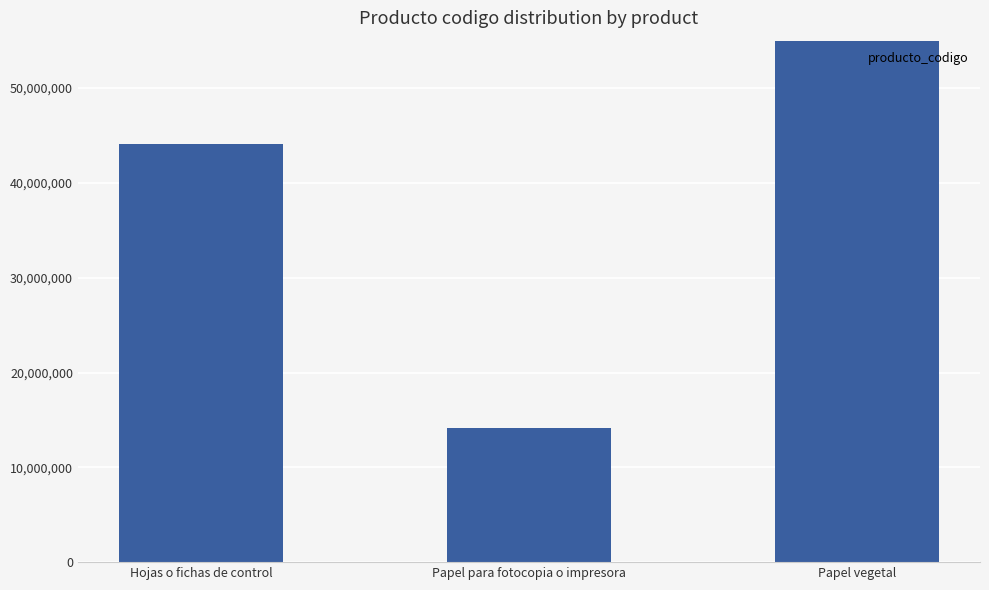

How many bars are there in total?

3